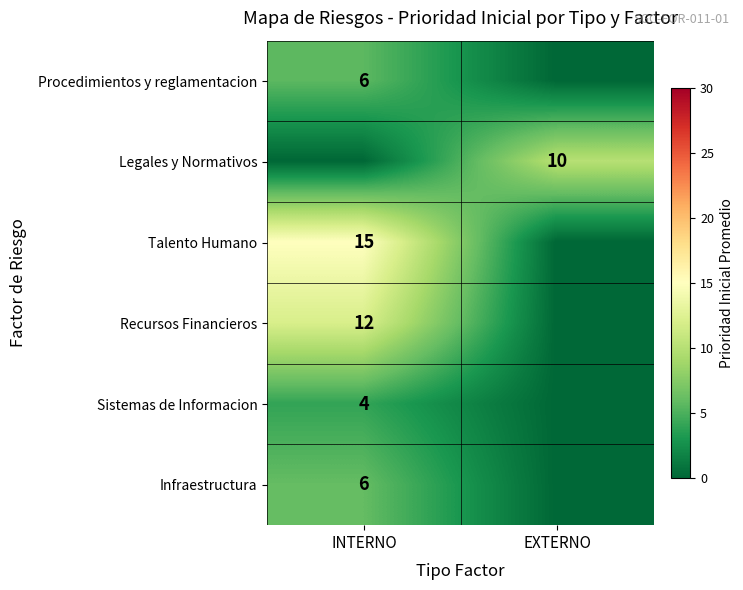

The value of Procedimientos y reglamentacion at INTERNO is 10. True or false?

False